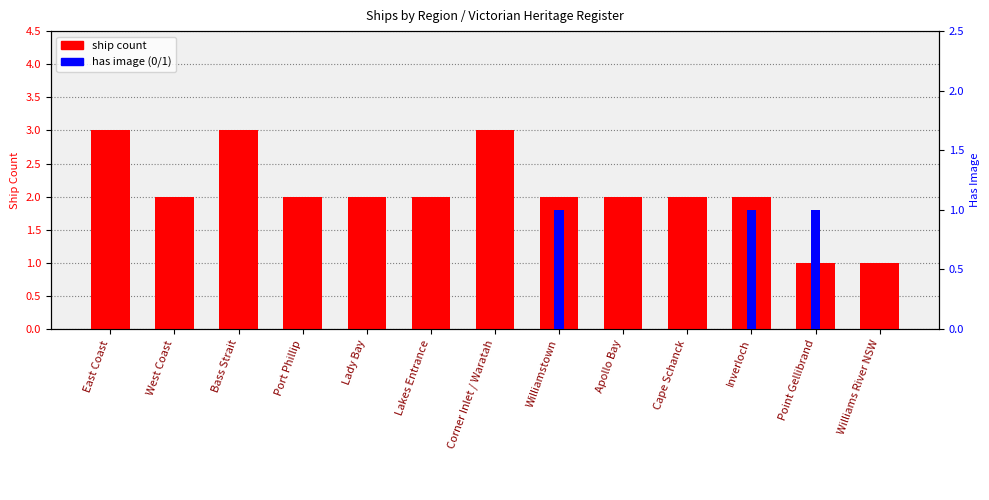

What position from the left is Inverloch?

11